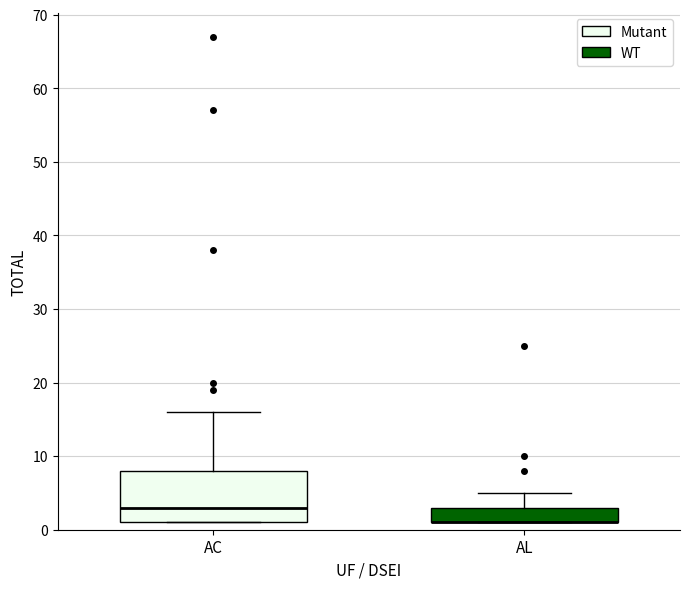

Reading left to right, read every box against the y-axis: the position of its median line, the range the box covers, and the ends of its whiskers. The values are not printed on the chart, so give them approximately, as read against the axis.

AC: median 3, box 1 to 8, whiskers 1 to 16
AL: median 1 (drawn on the box's lower edge), box 1 to 3, whiskers 1 to 5